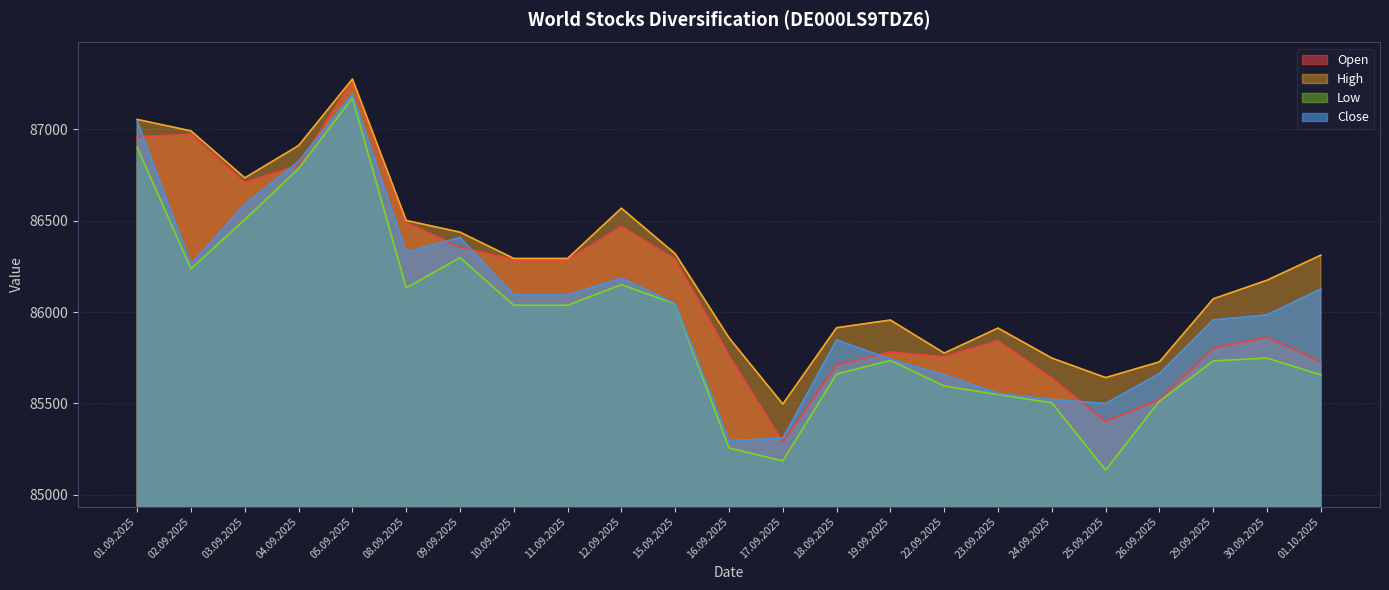

What is the minimum value for Open?

85289